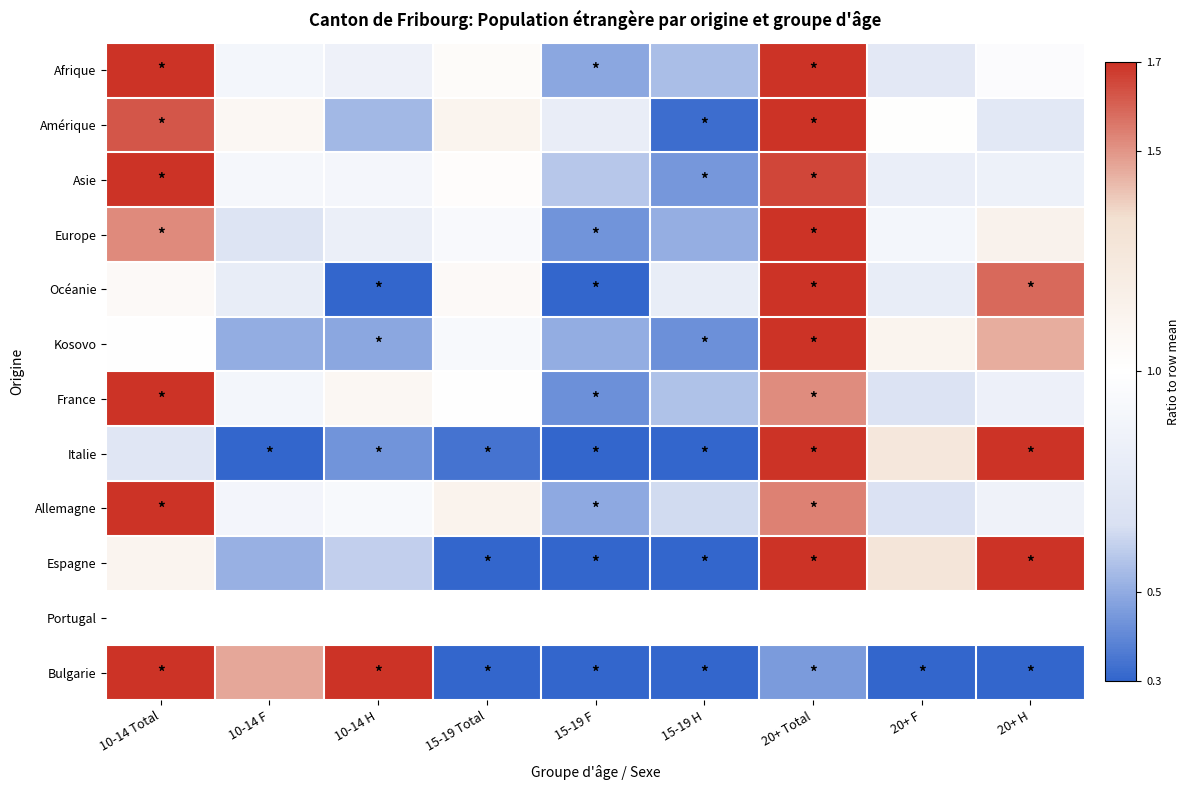

At which label does Amérique first exceed 1?

10-14 Total